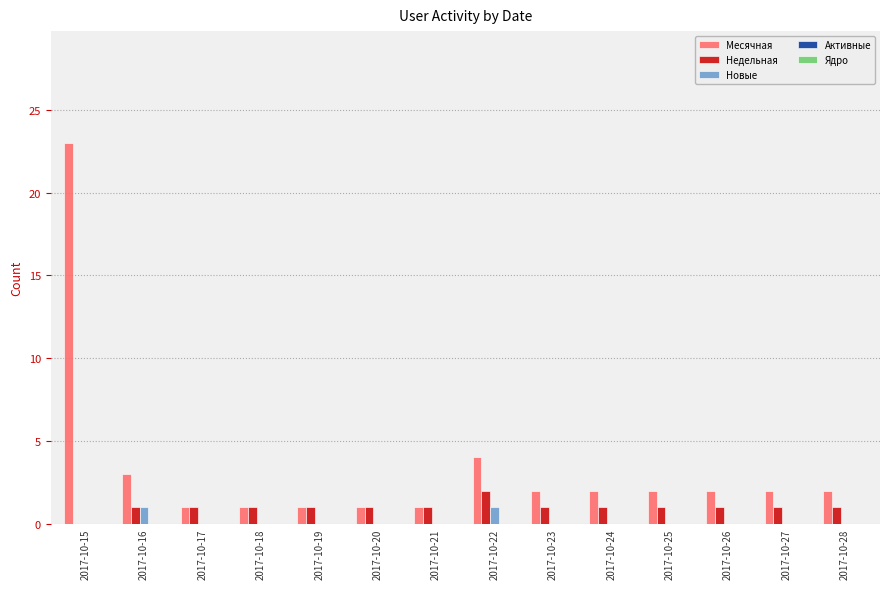

At which label does Недельная reach its peak?

2017-10-22